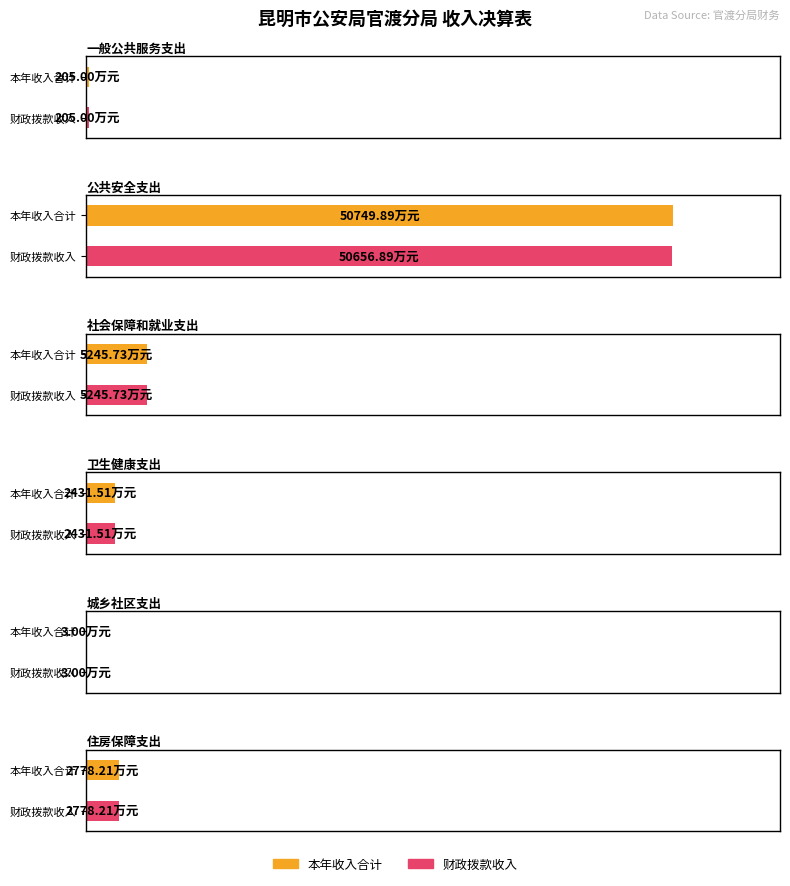

Does the chart contain any negative values?

No